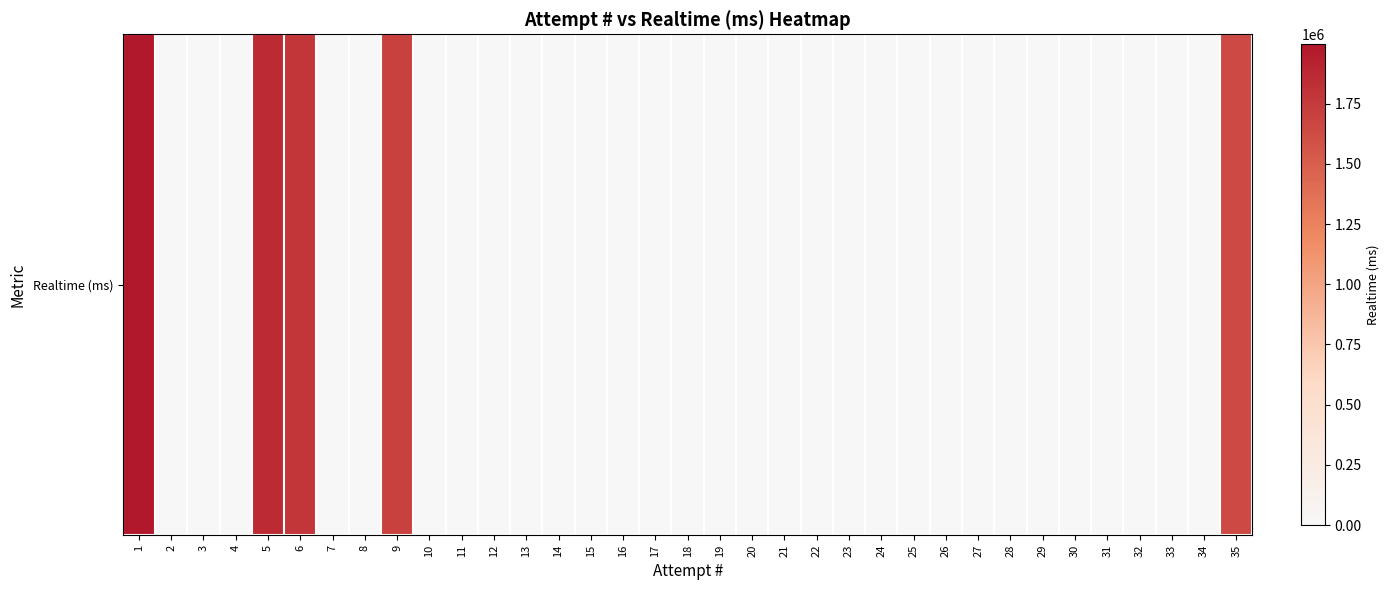

List the labels in order of value, largest first.

1, 5, 6, 9, 35, 2, 3, 4, 7, 8, 10, 11, 12, 13, 14, 15, 16, 17, 18, 19, 20, 21, 22, 23, 24, 25, 26, 27, 28, 29, 30, 31, 32, 33, 34